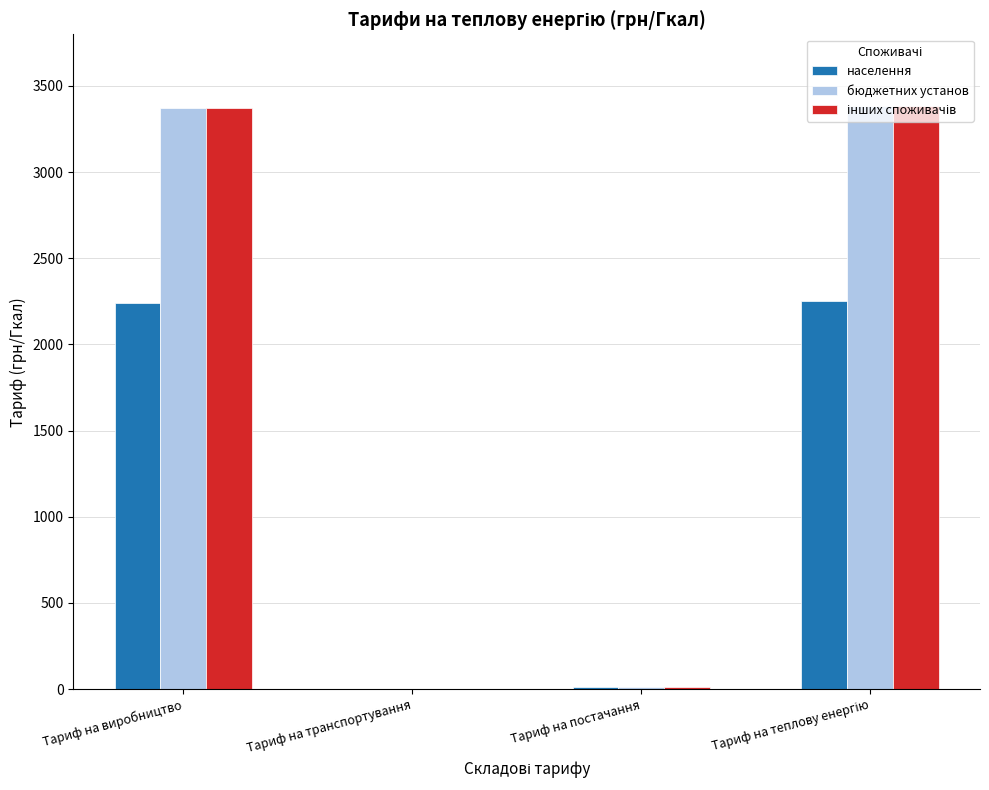

What is the sum of all бюджетних установ values?

6766.4